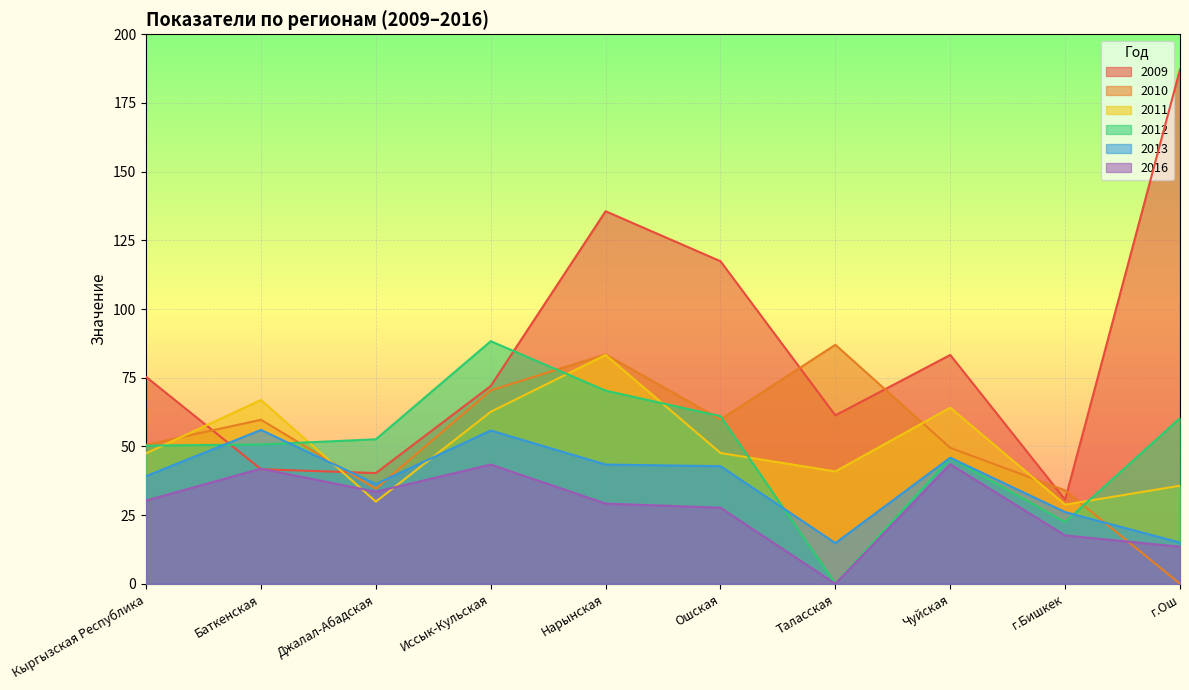

Reading left to right, what are all the values shown in this chart?

2009: 75.3	41.7	40.3	72.0	135.6	117.4	61.3	83.3	30.6	187.2
2010: 50.6	59.7	34.6	70.4	83.5	59.8	87.0	49.5	34.0	0.0
2011: 47.5	66.9	29.9	62.6	83.3	47.6	40.9	64.1	28.8	35.7
2012: 50.3	50.7	52.6	88.3	70.3	61.0	0.0	45.8	22.5	60.3
2013: 39.2	56.0	36.3	55.8	43.4	42.8	14.8	45.9	26.1	15.0
2016: 30.3	41.9	33.5	43.4	29.2	27.7	0.0	43.5	17.6	13.5